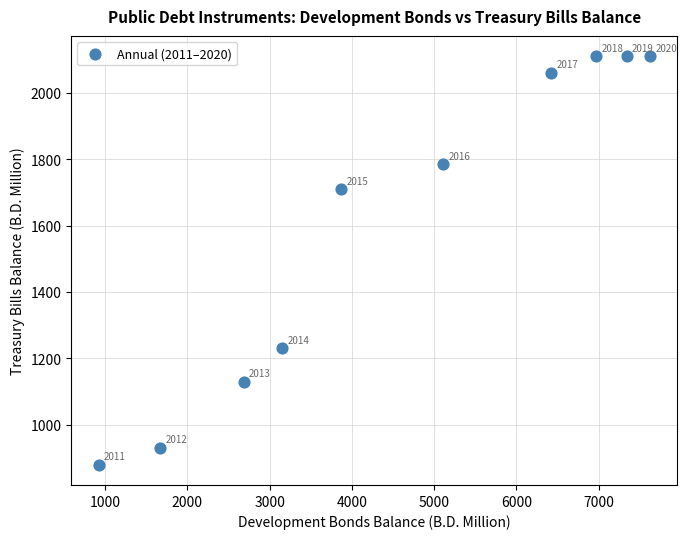

What is the range of Y values (max minus min)?

1230